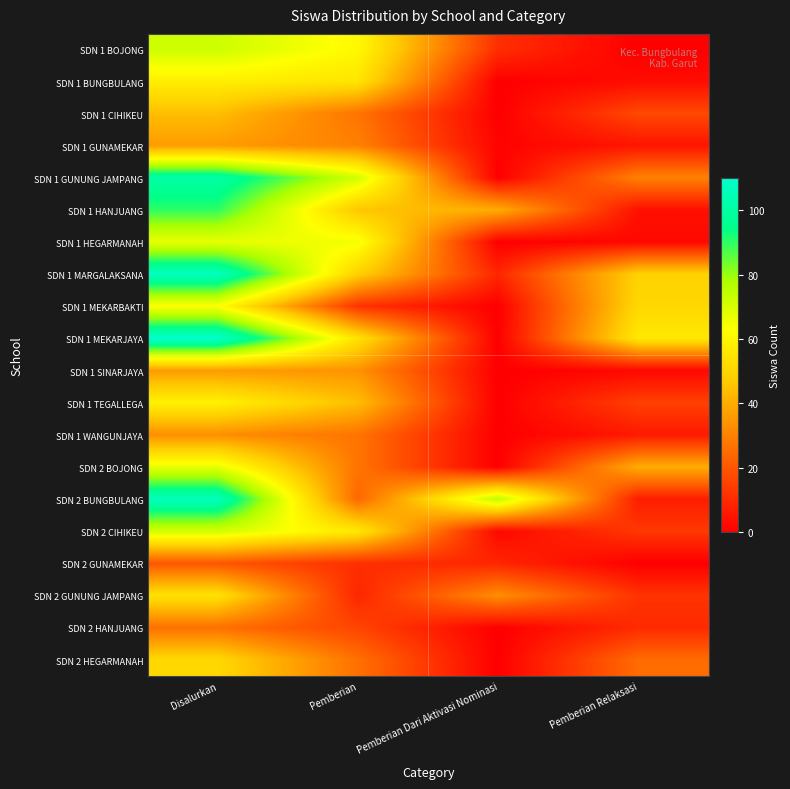

What is the total value across all series at Pemberian Relaksasi?

347